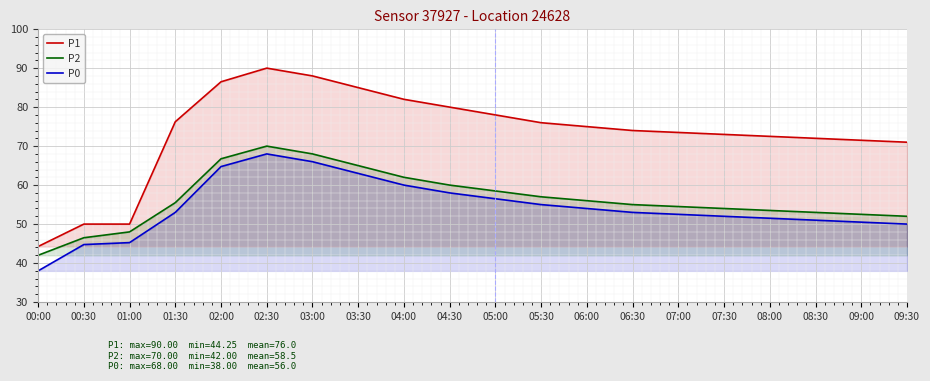

Which label corresponds to the largest value in the chart?

02:30